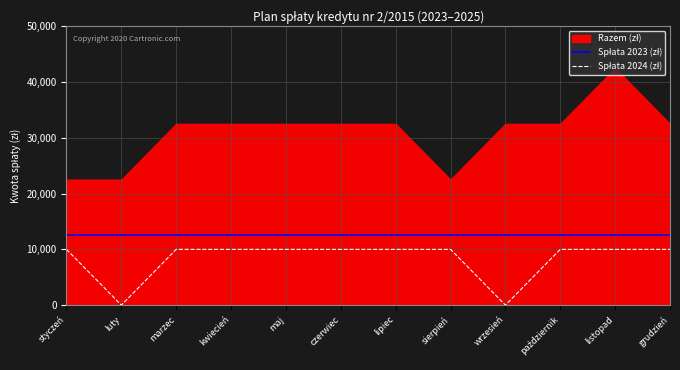

How many lines are shown in the chart?

2